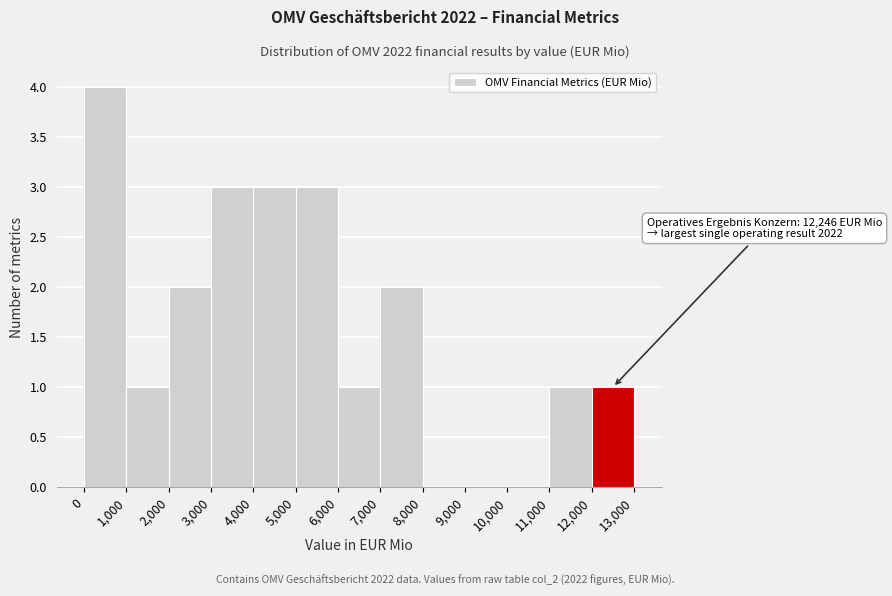

Which range on the x-axis has the tallest bar?

0 to 1,000